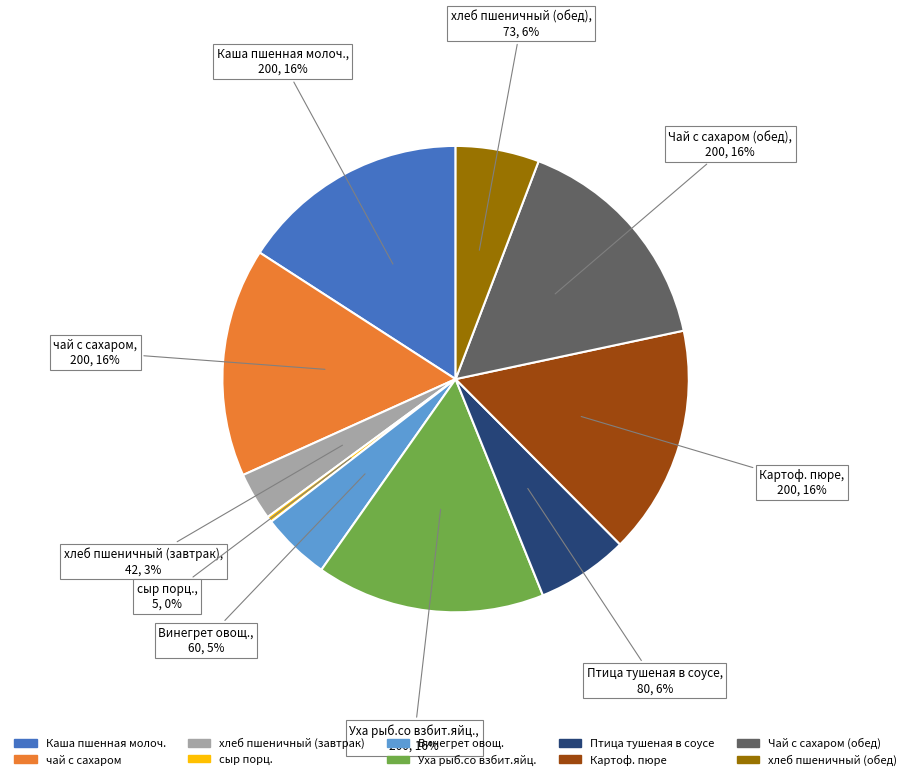

Combined, do Птица тушеная в соусе and хлеб пшеничный (обед) account for over 50%?

No